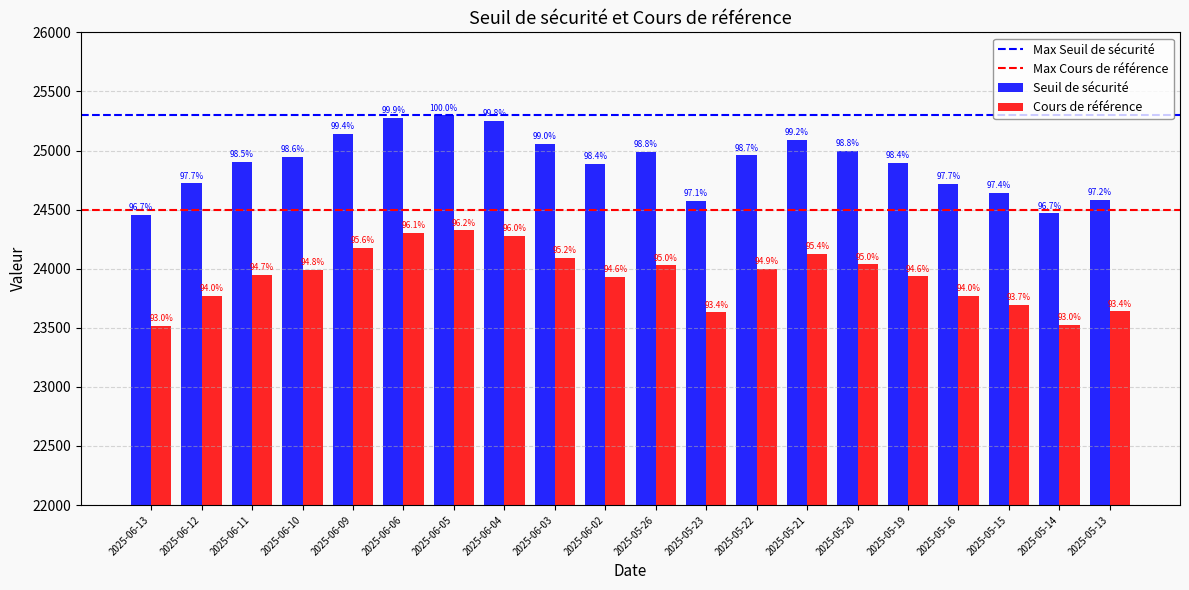

How many bars are there in total?

40